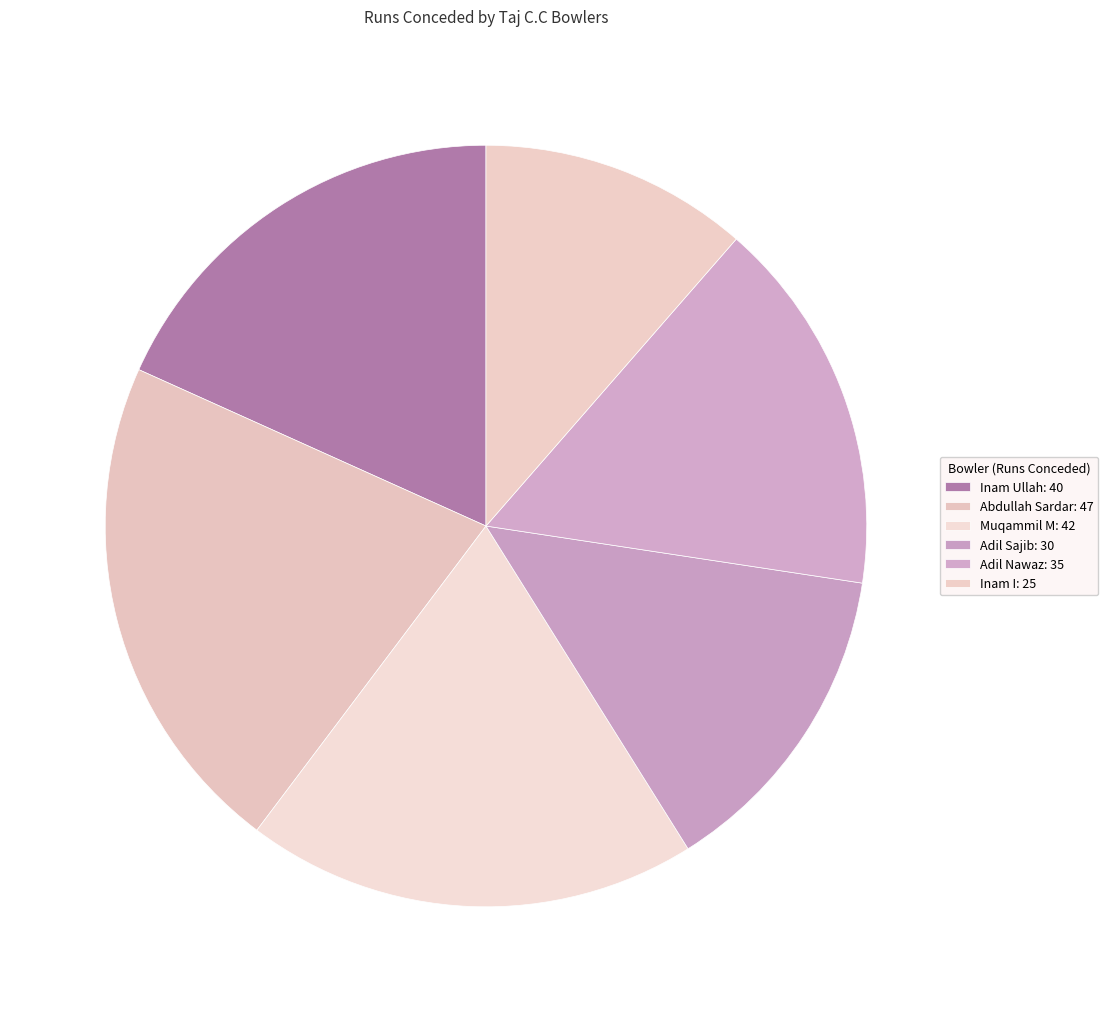

To the nearest percent, what is the average slice percentage?

17%